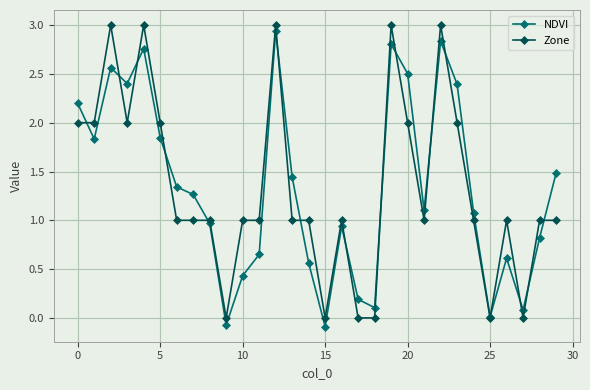

How many intersections are there between NDVI and Zone?

16